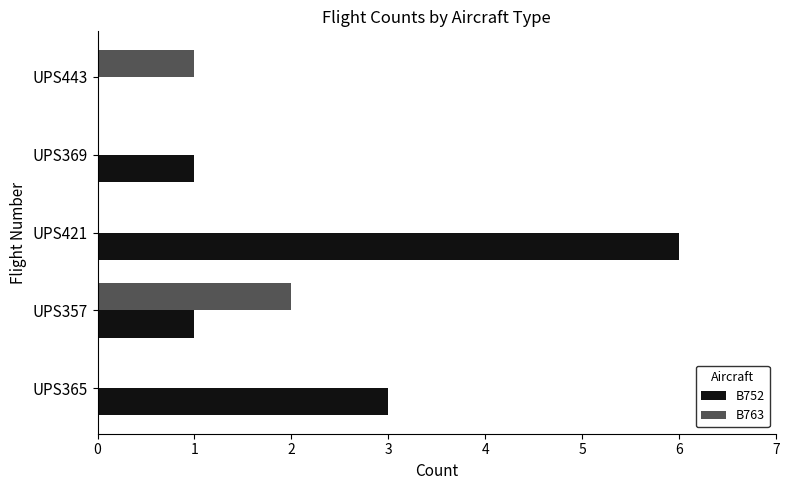

What is the maximum value shown in the chart?

6